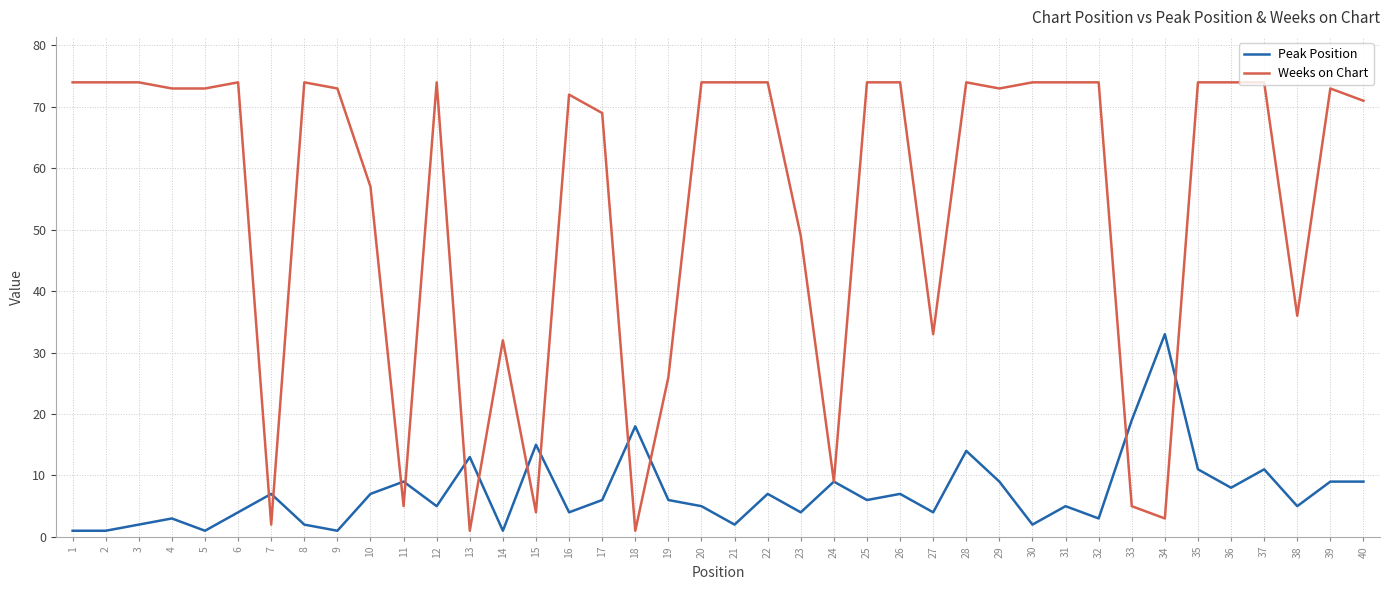

Rank the series at 29 from lowest to highest value.

Peak Position, Weeks on Chart